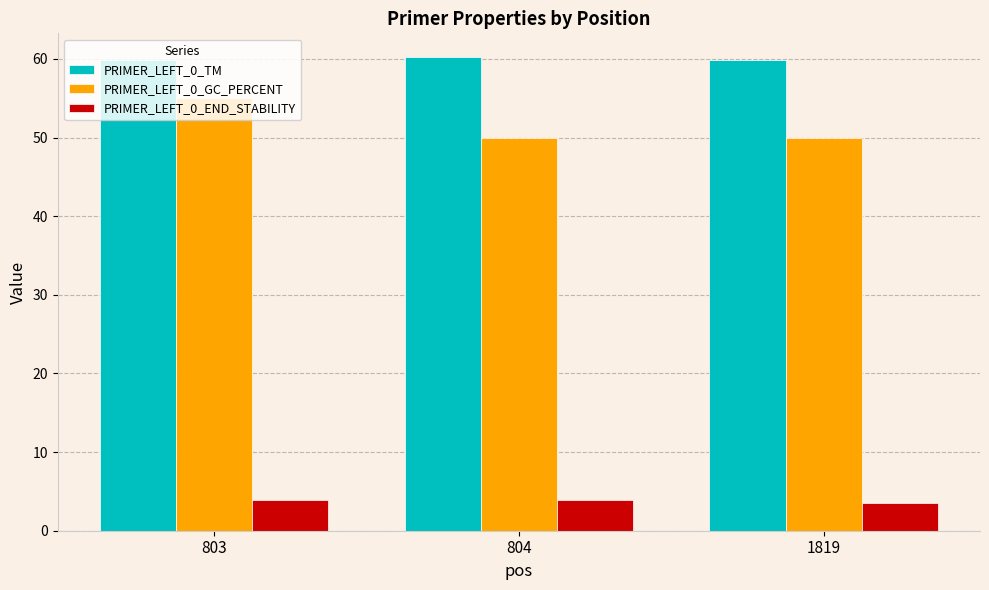

What is the value of the PRIMER_LEFT_0_GC_PERCENT bar at the 1st from the left?

55.0